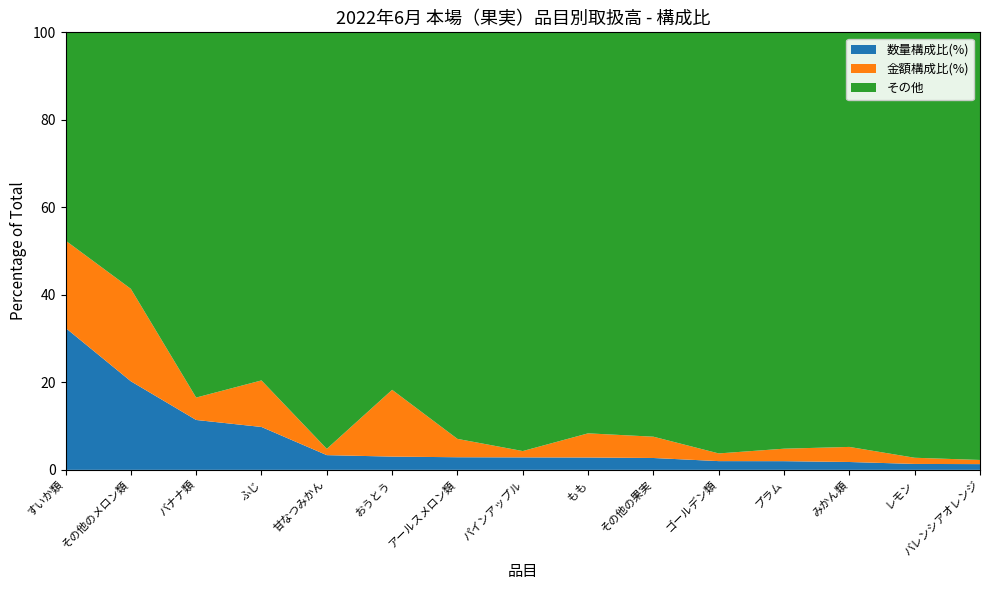

Reading left to right, extract all data points from this chart.

数量(kg): すいか類=879562	その他のメロン類=548834	バナナ類=309063	ふじ=265712	甘なつみかん=91200	おうとう=82078	アールスメロン類=78149	パインアップル=77293	もも=76548	その他の果実=73476	ゴールデン類=54130	プラム=53777	みかん類=48674	レモン=36675	バレンシアオレンジ=35562
金額(円): すいか類=248140498	その他のメロン類=262612971	バナナ類=63641882	ふじ=132242851	甘なつみかん=17831340	おうとう=189739771	アールスメロン類=52146946	パインアップル=17962474	もも=68624978	その他の果実=60510243	ゴールデン類=21852278	プラム=35452564	みかん類=42834418	レモン=17539526	バレンシアオレンジ=11809996